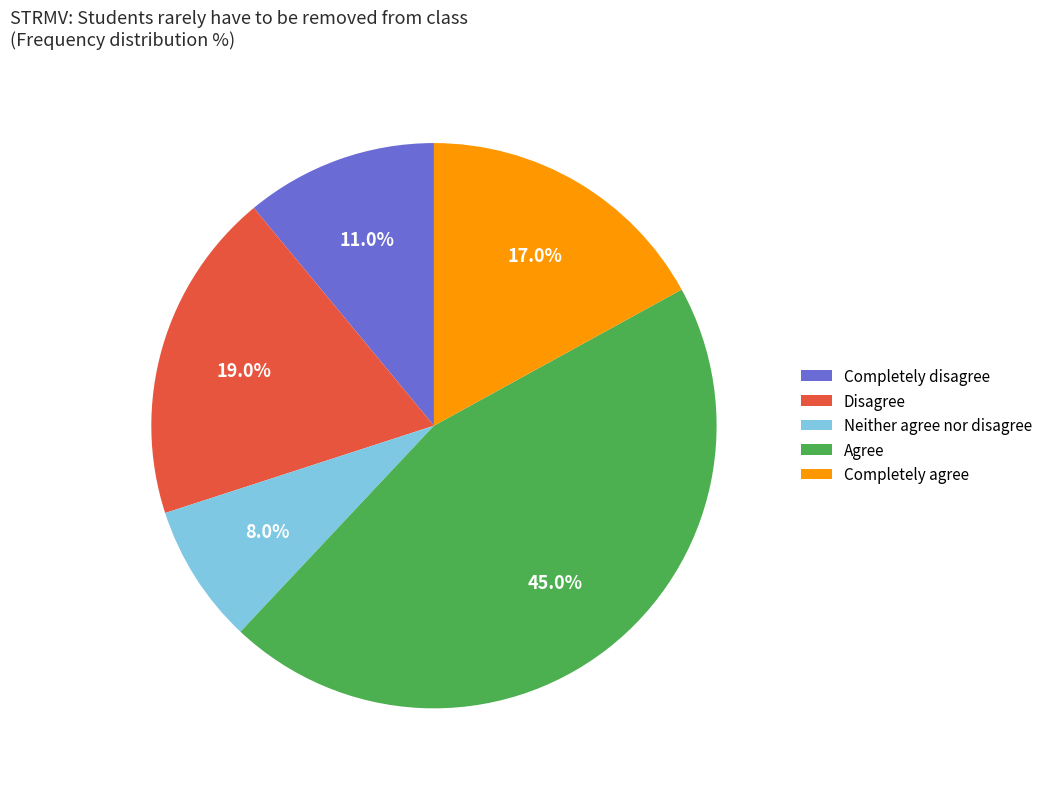

Approximately how many times larger is the value at Agree compared to Disagree?

2.4